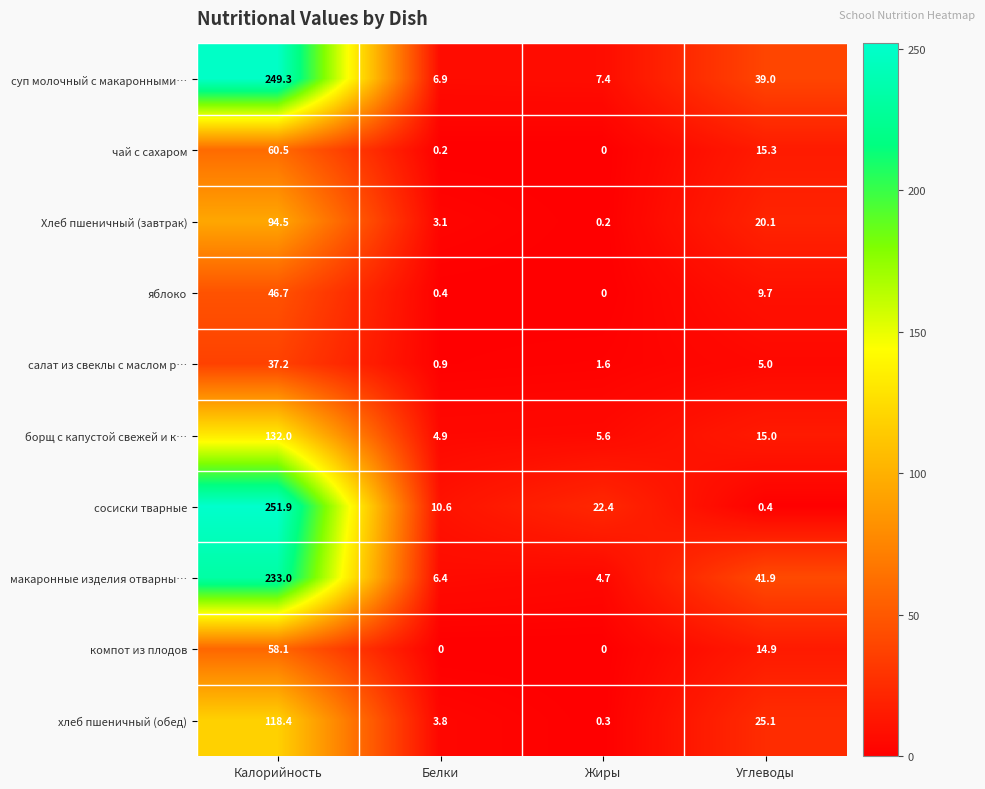

Where is компот из плодов nearest to the value 29?

Углеводы